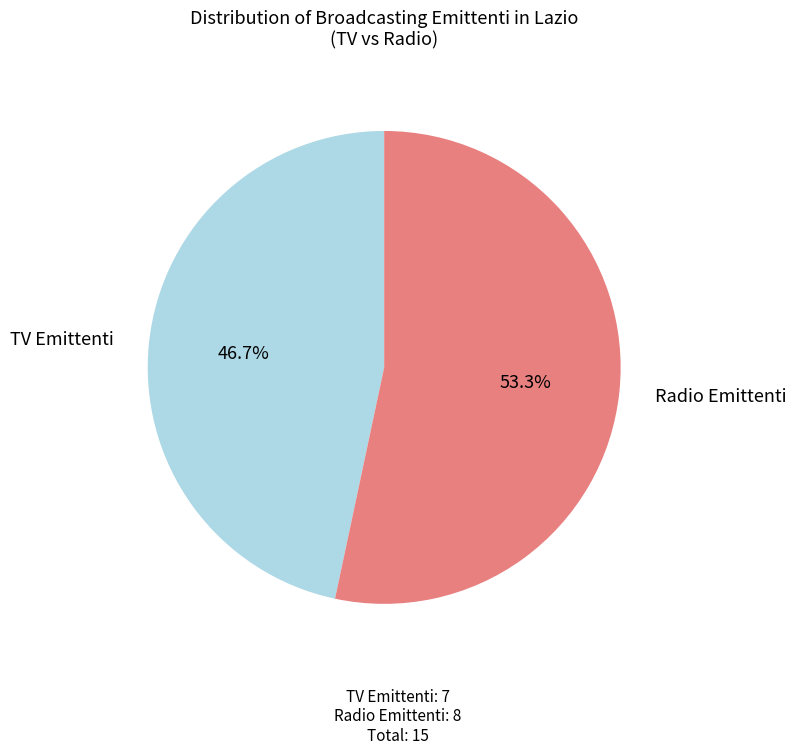

Is there a majority slice in this chart?

Yes